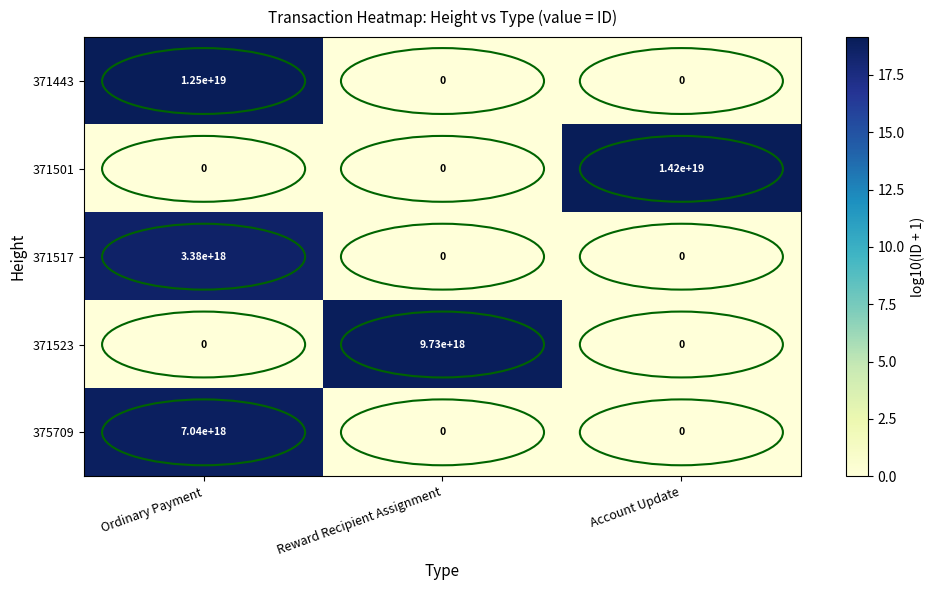

At which category is the sum across all series the highest?

Ordinary Payment